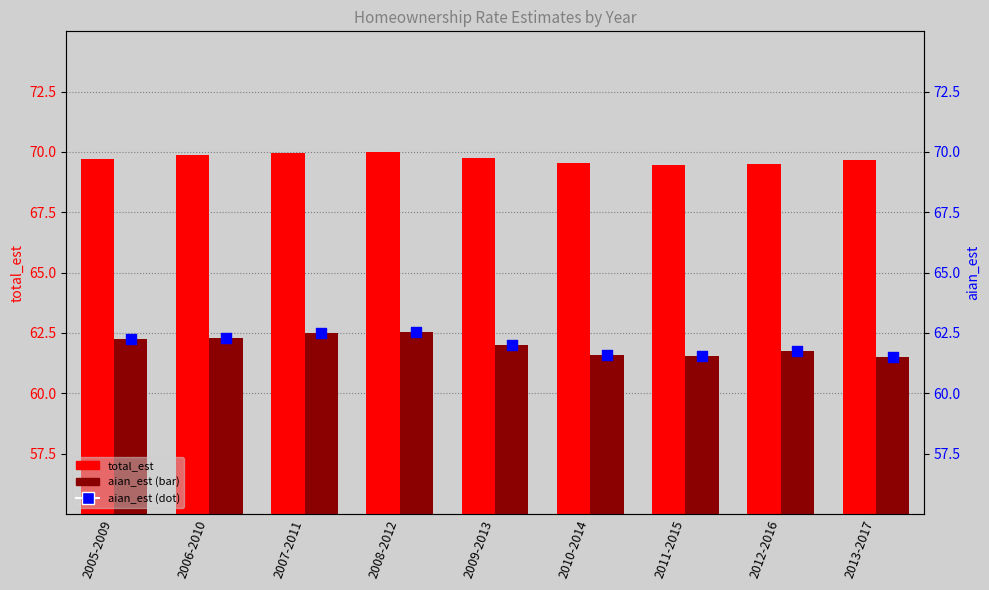

Which series has the largest total across all categories?

total_est